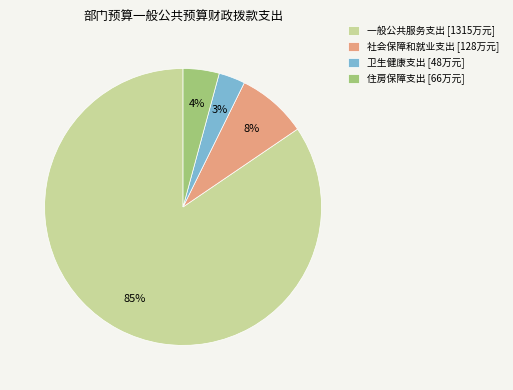

What percentage is the 住房保障支出 slice, to the nearest percent?

4%